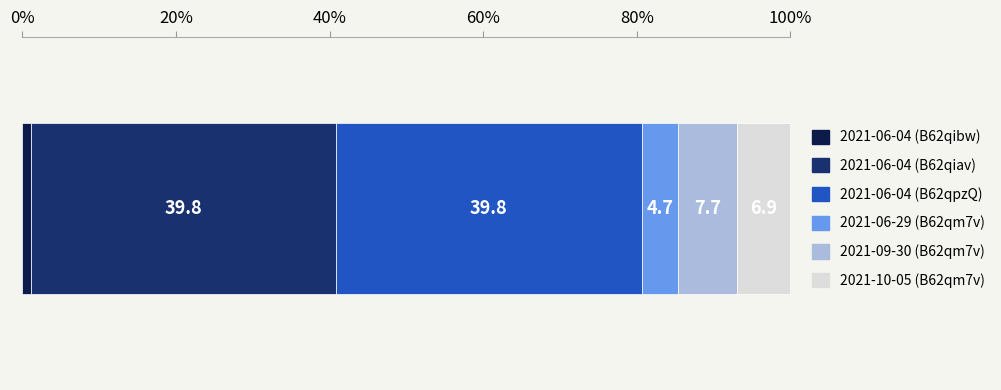

What are all the series names shown in the legend?

2021-06-04 (B62qibw), 2021-06-04 (B62qiav), 2021-06-04 (B62qpzQ), 2021-06-29 (B62qm7v), 2021-09-30 (B62qm7v), 2021-10-05 (B62qm7v)